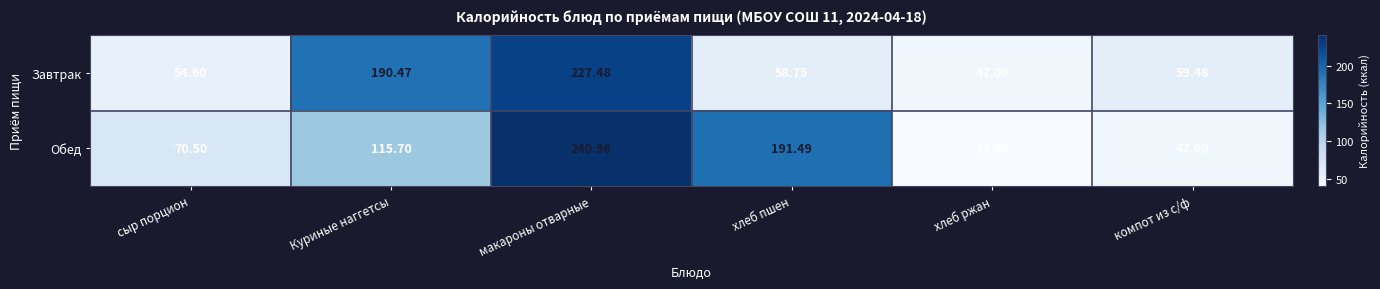

List the series in order of their peak value, highest first.

Обед, Завтрак